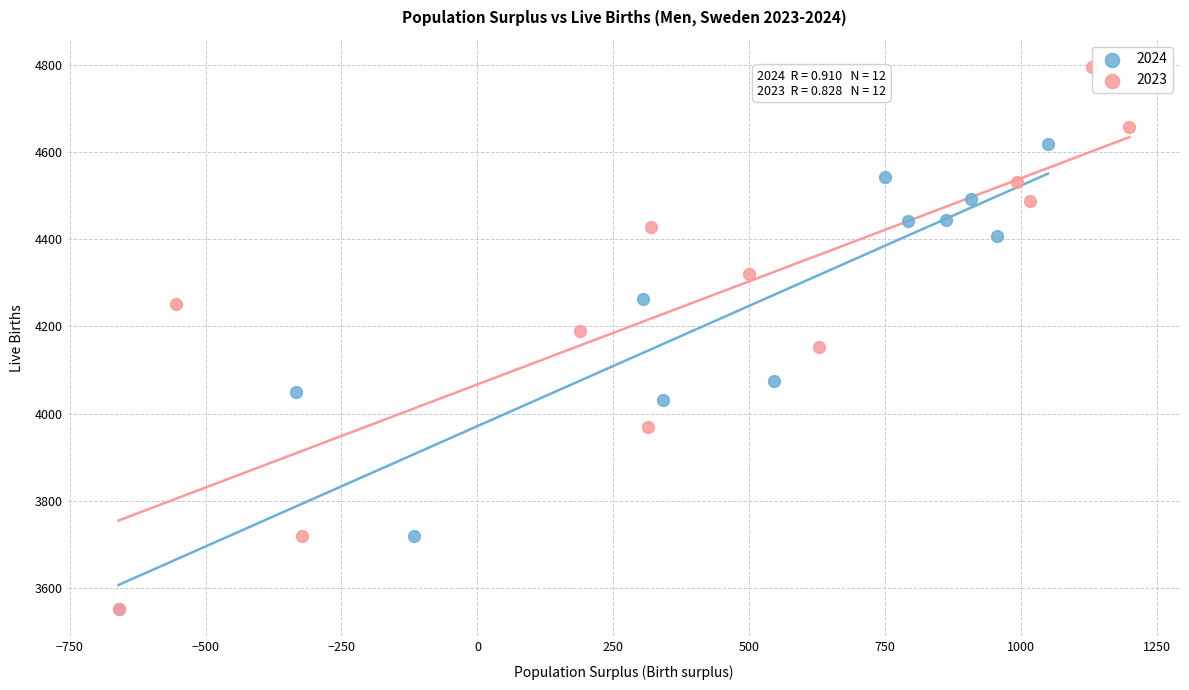

Which series has the widest spread of Y values?

2023